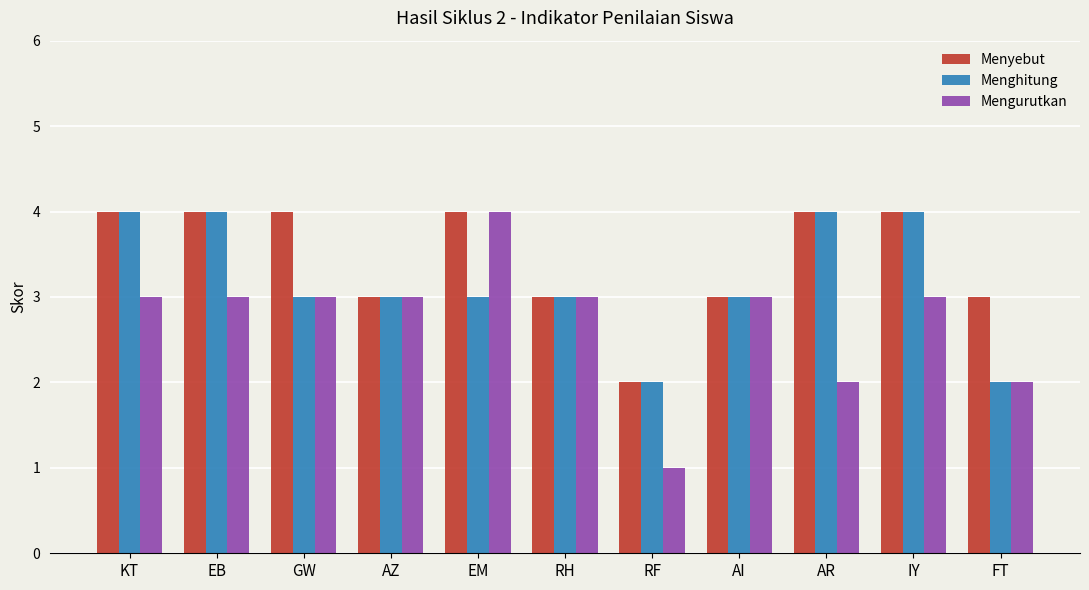

How many categories are shown in the chart?

11